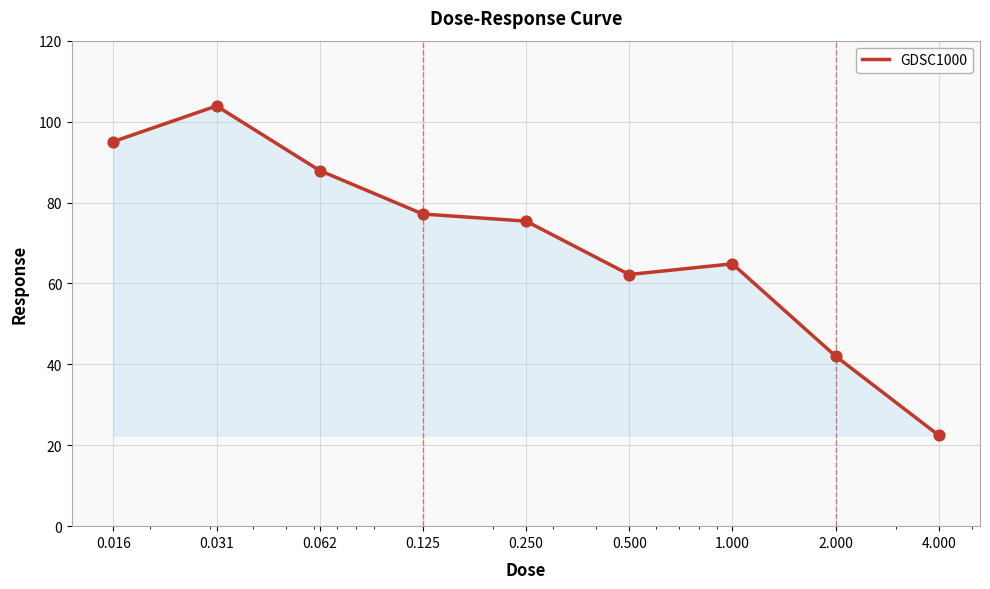

What is the difference between the maximum and minimum values?

81.4